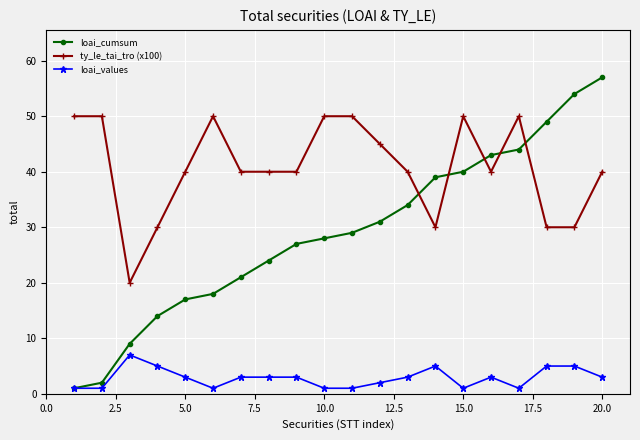

True or false: loai_cumsum has more than 1 interior local peaks.

False